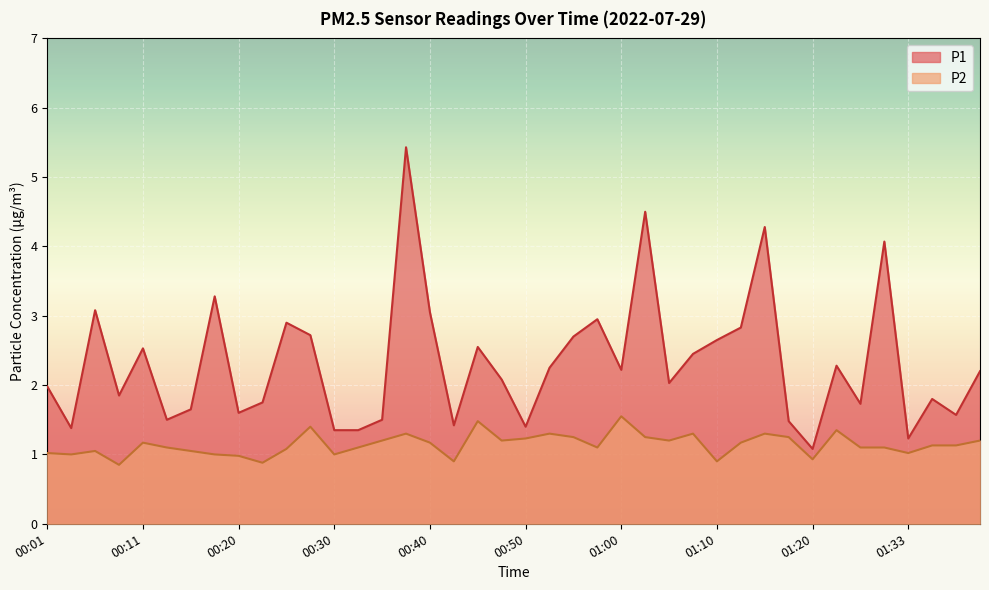

Where is P2 nearest to the value 1?

00:03